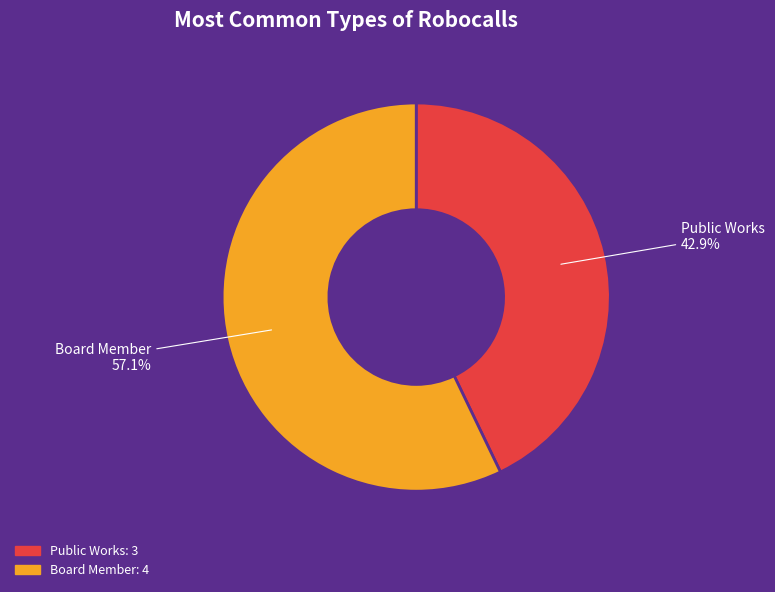

Do Board Member and Public Works together represent more than half of the pie?

Yes